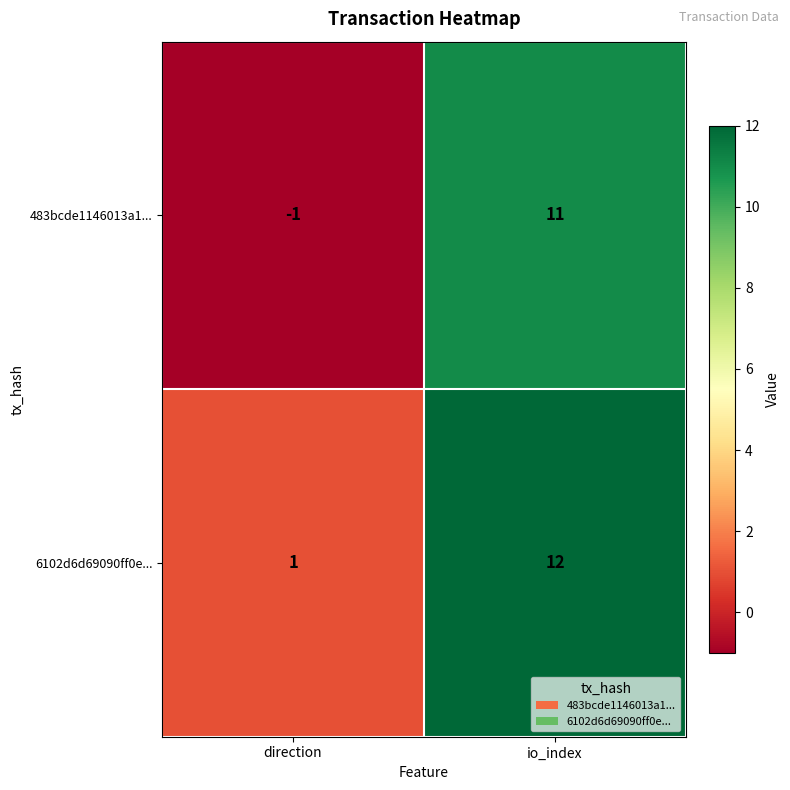

Reading left to right, extract all data points from this chart.

483bcde1146013a1...: direction=-1	io_index=11
6102d6d69090ff0e...: direction=1	io_index=12